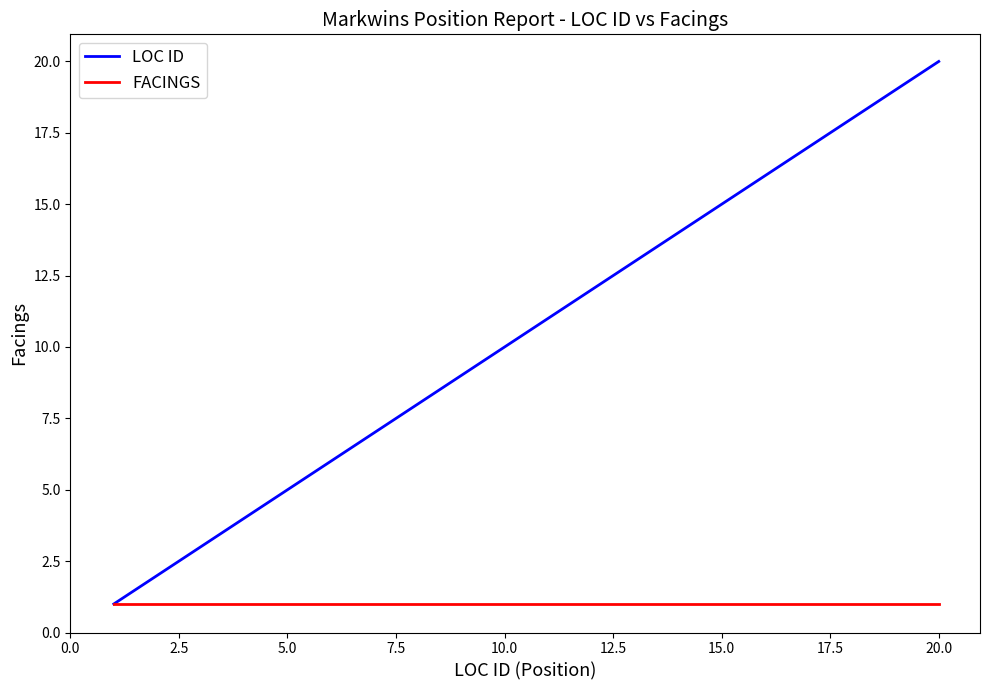

List the series in order of their peak value, lowest first.

FACINGS, LOC ID